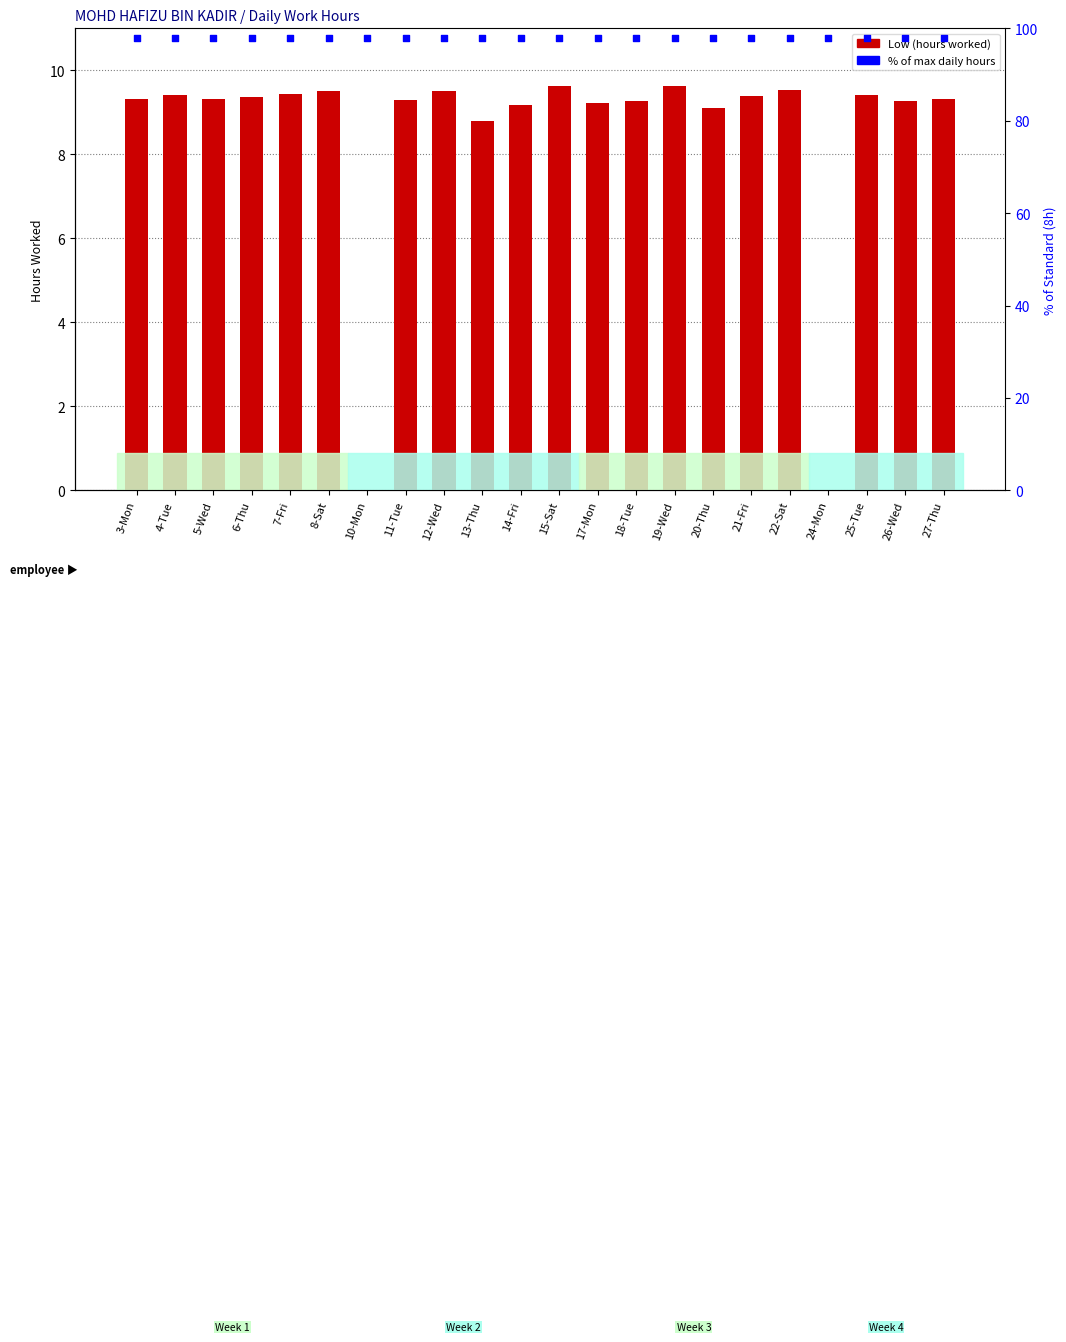

Which series contains the lowest Y value?

Low (hours)